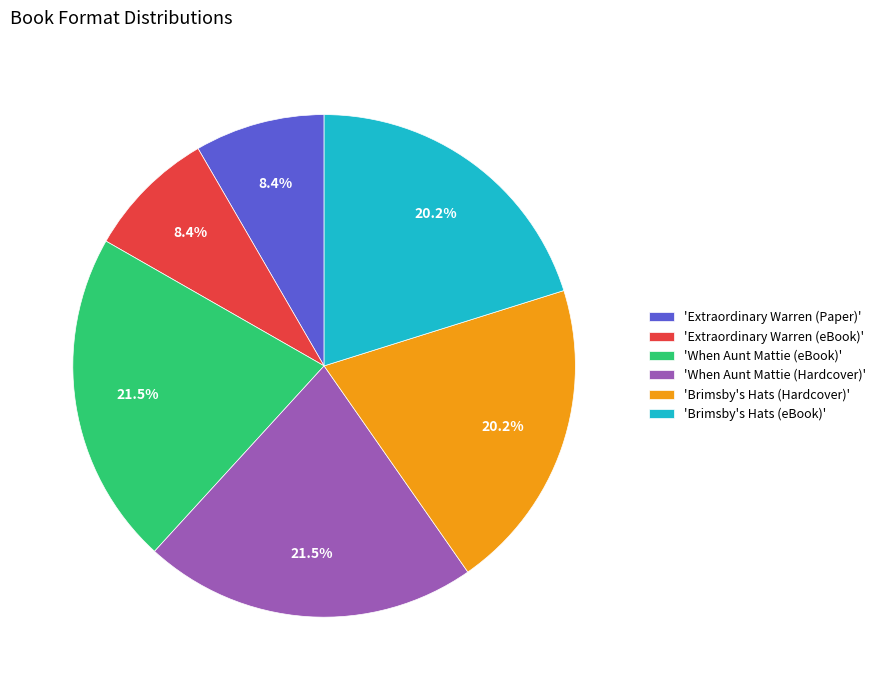

Is there any slice that represents more than half of the pie?

No